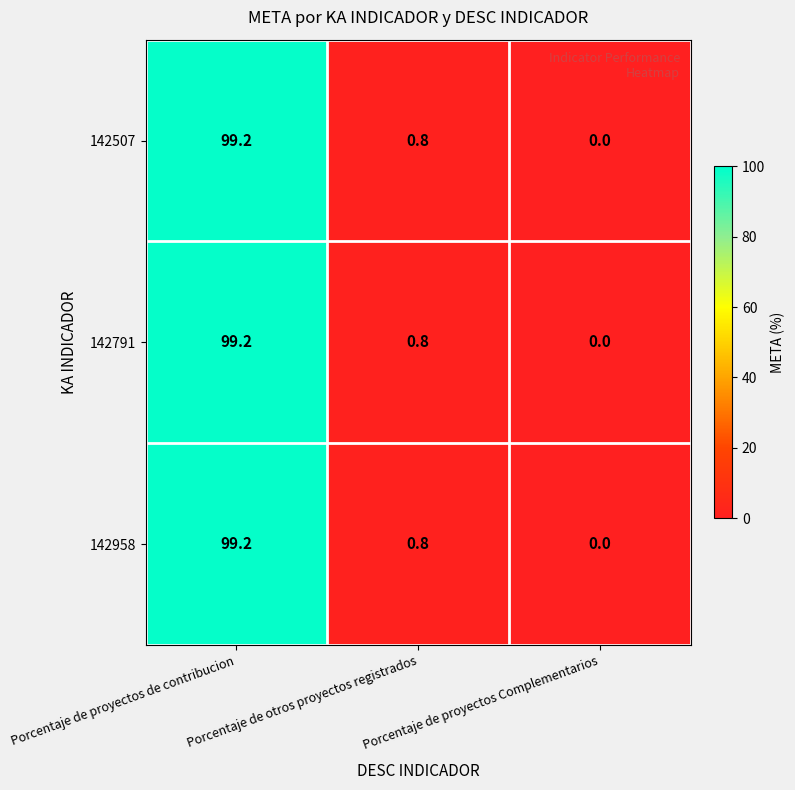

At which category does the chart reach its peak across all series?

Porcentaje de proyectos de contribucion